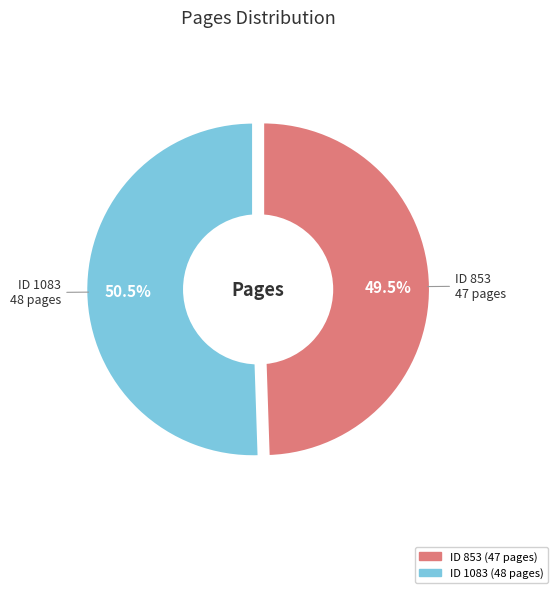

Which category has the smallest portion of the pie?

853